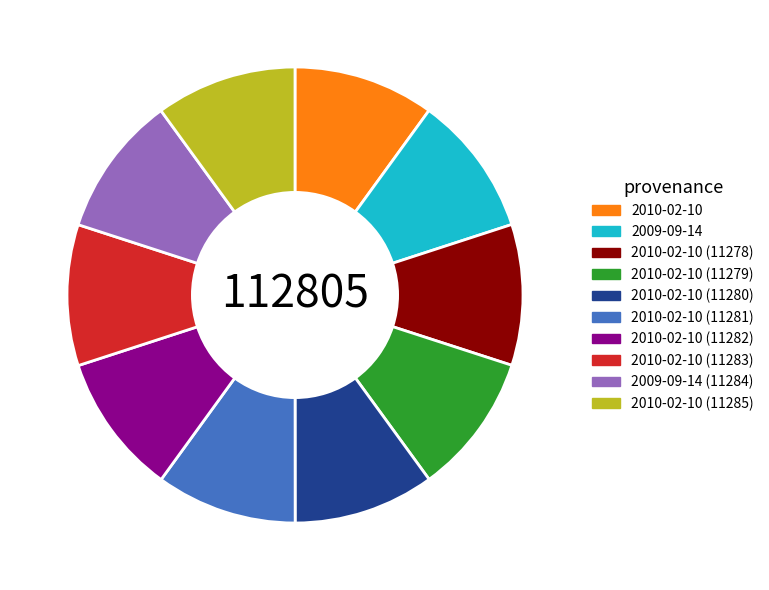

Is the sum of 2009-09-14 and 2010-02-10 (11279) greater than half?

No